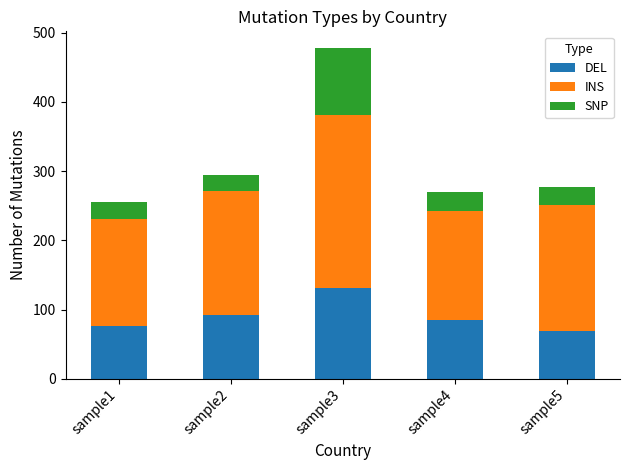

How many data points in DEL are above 84?

3